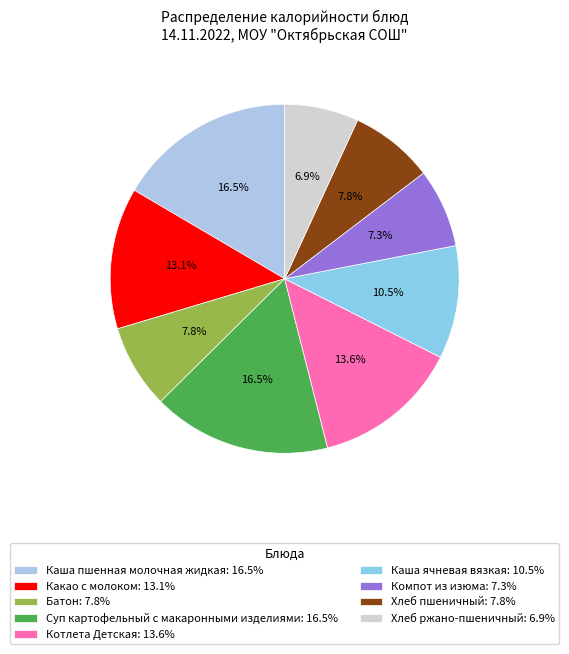

What is the largest slice in the pie chart?

Каша пшенная молочная жидкая